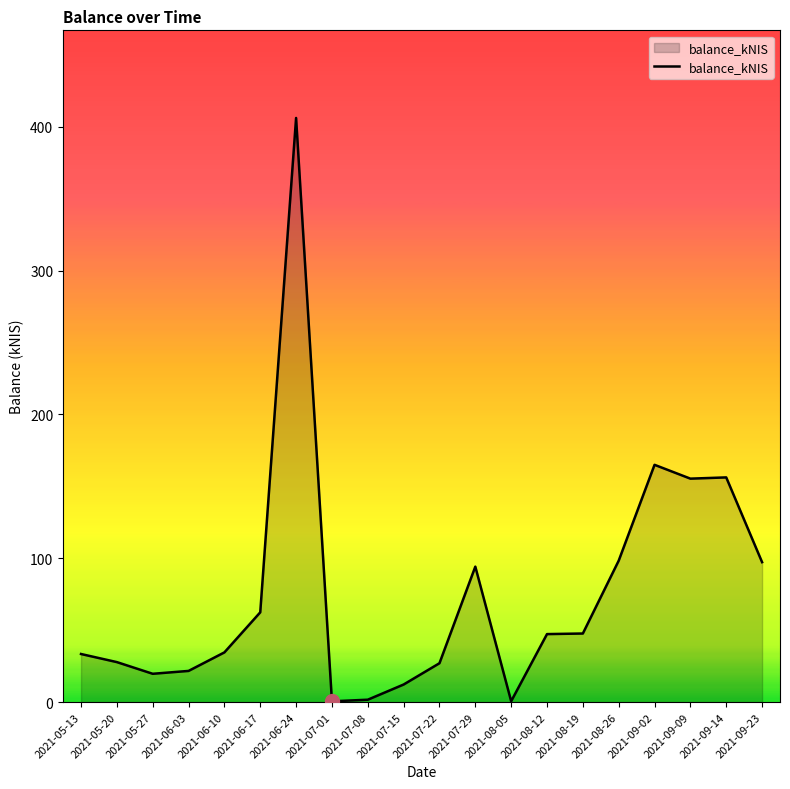

What is the average value?

75.4